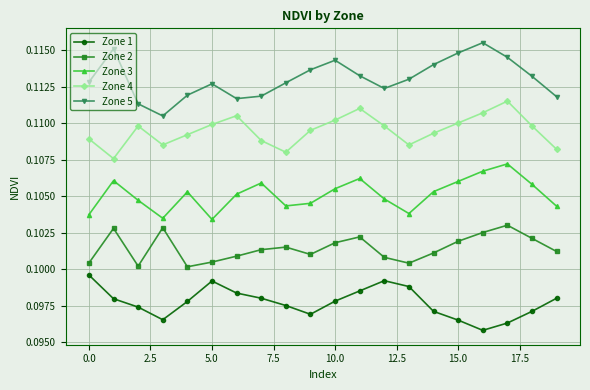

What is the sum of all Zone 5 values?

2.3